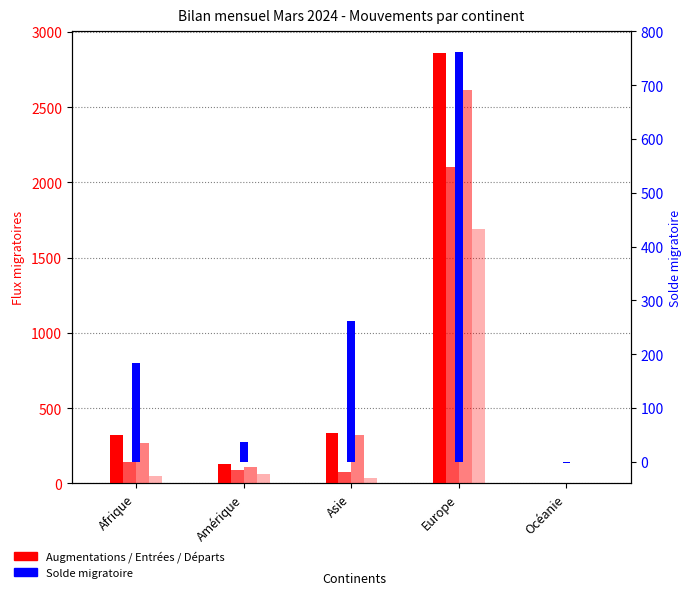

At which category is the sum across all series the highest?

Europe